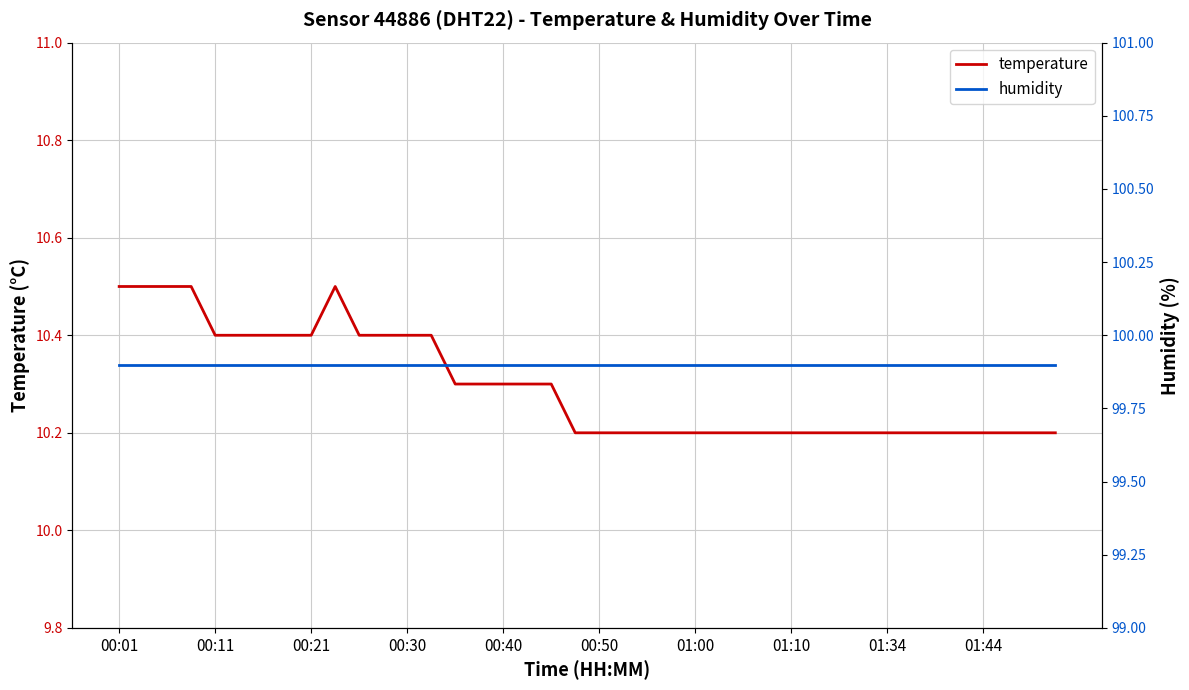

What is the minimum value for temperature?

10.2